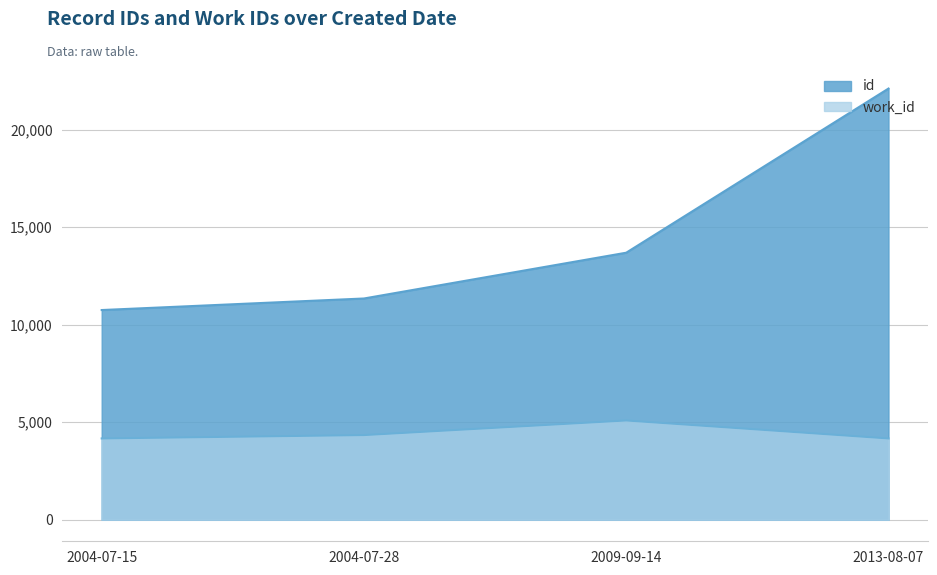

Does the chart display data point markers on the line(s)?

No